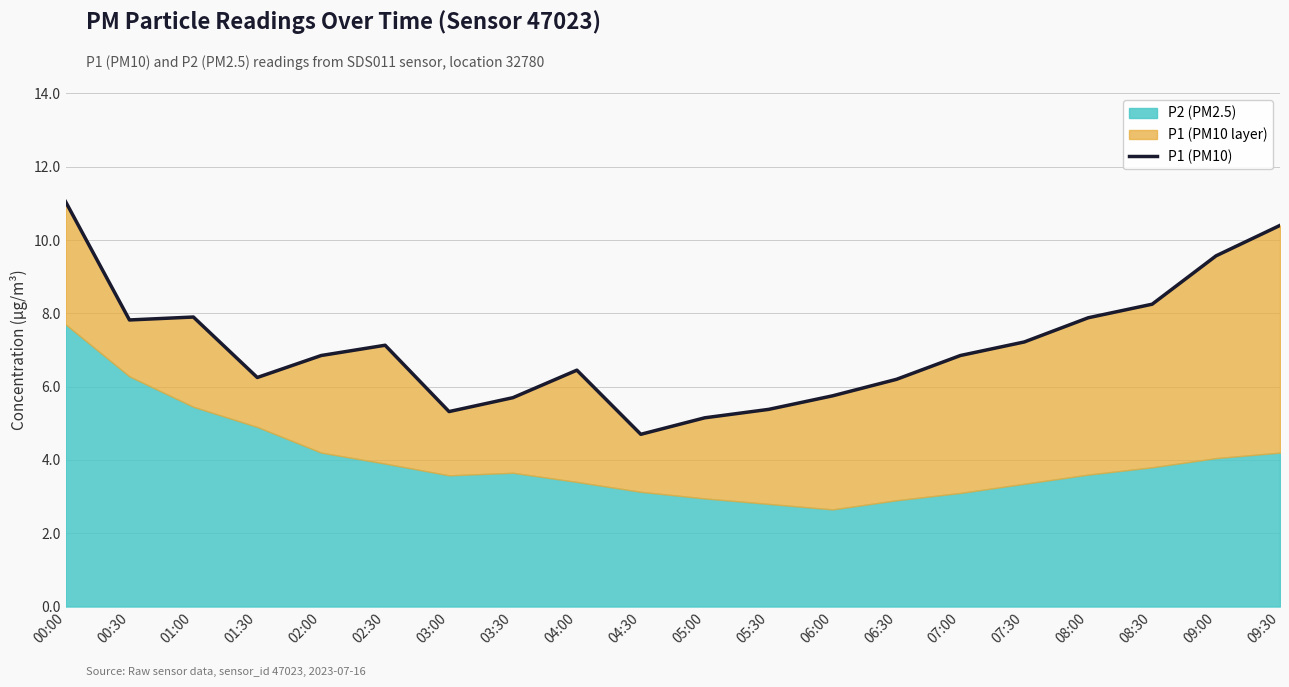

At which category does the chart reach its peak across all series?

00:00